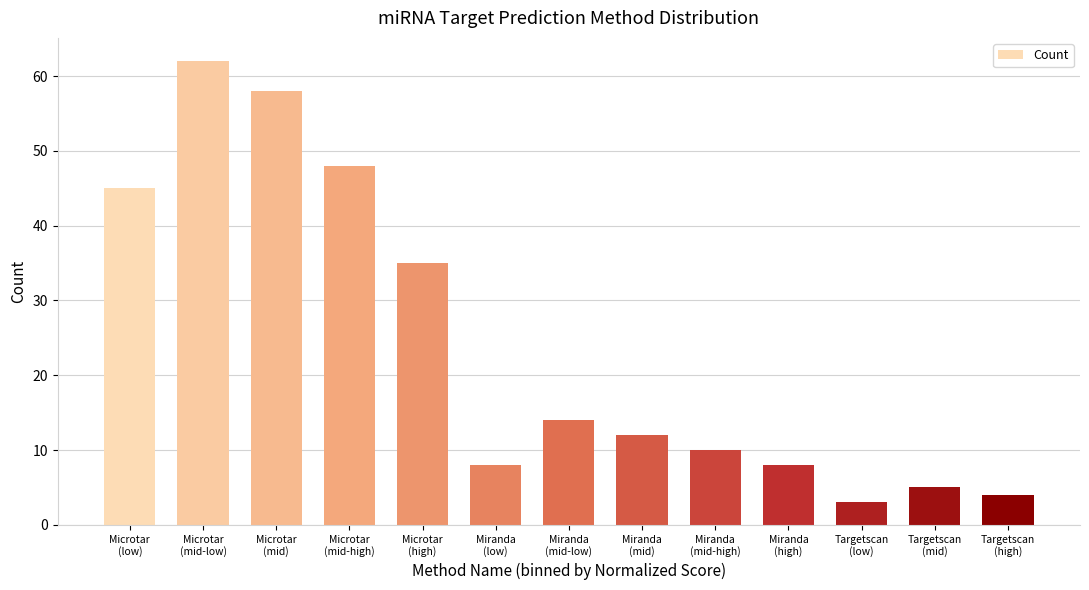

True or false: the data shows 5 at Targetscan
(mid).

True